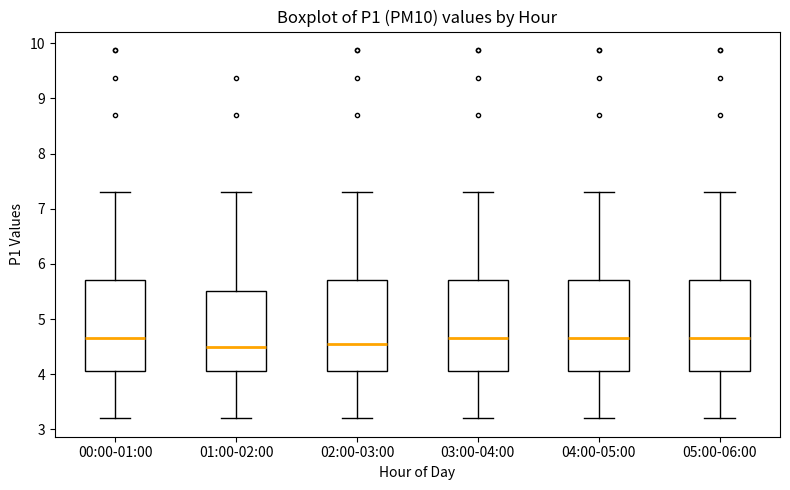

Reading left to right, transcribe this box plot: for each box, give where its median line is, the range the box spans, and where its two whiskers end, as read against the y-axis. The values are not printed on the chart, so give them approximately, as read against the axis.

00:00-01:00: median 4.7, box 4.1 to 5.7, whiskers 3.2 to 7.3
01:00-02:00: median 4.5, box 4.1 to 5.5, whiskers 3.2 to 7.3
02:00-03:00: median 4.6, box 4.1 to 5.7, whiskers 3.2 to 7.3
03:00-04:00: median 4.7, box 4.1 to 5.7, whiskers 3.2 to 7.3
04:00-05:00: median 4.7, box 4.1 to 5.7, whiskers 3.2 to 7.3
05:00-06:00: median 4.7, box 4.1 to 5.7, whiskers 3.2 to 7.3